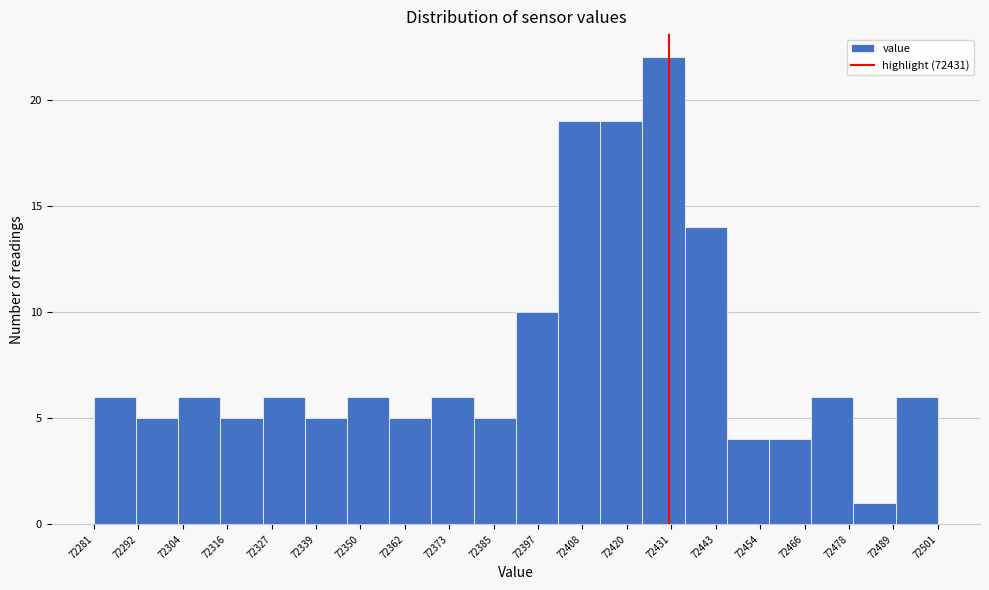

What is the height of the bar covering 72490 to 72500 on the x-axis? Neither the bar edges nor the heights are printed on the chart, so give them approximately, as read against the axes.

6